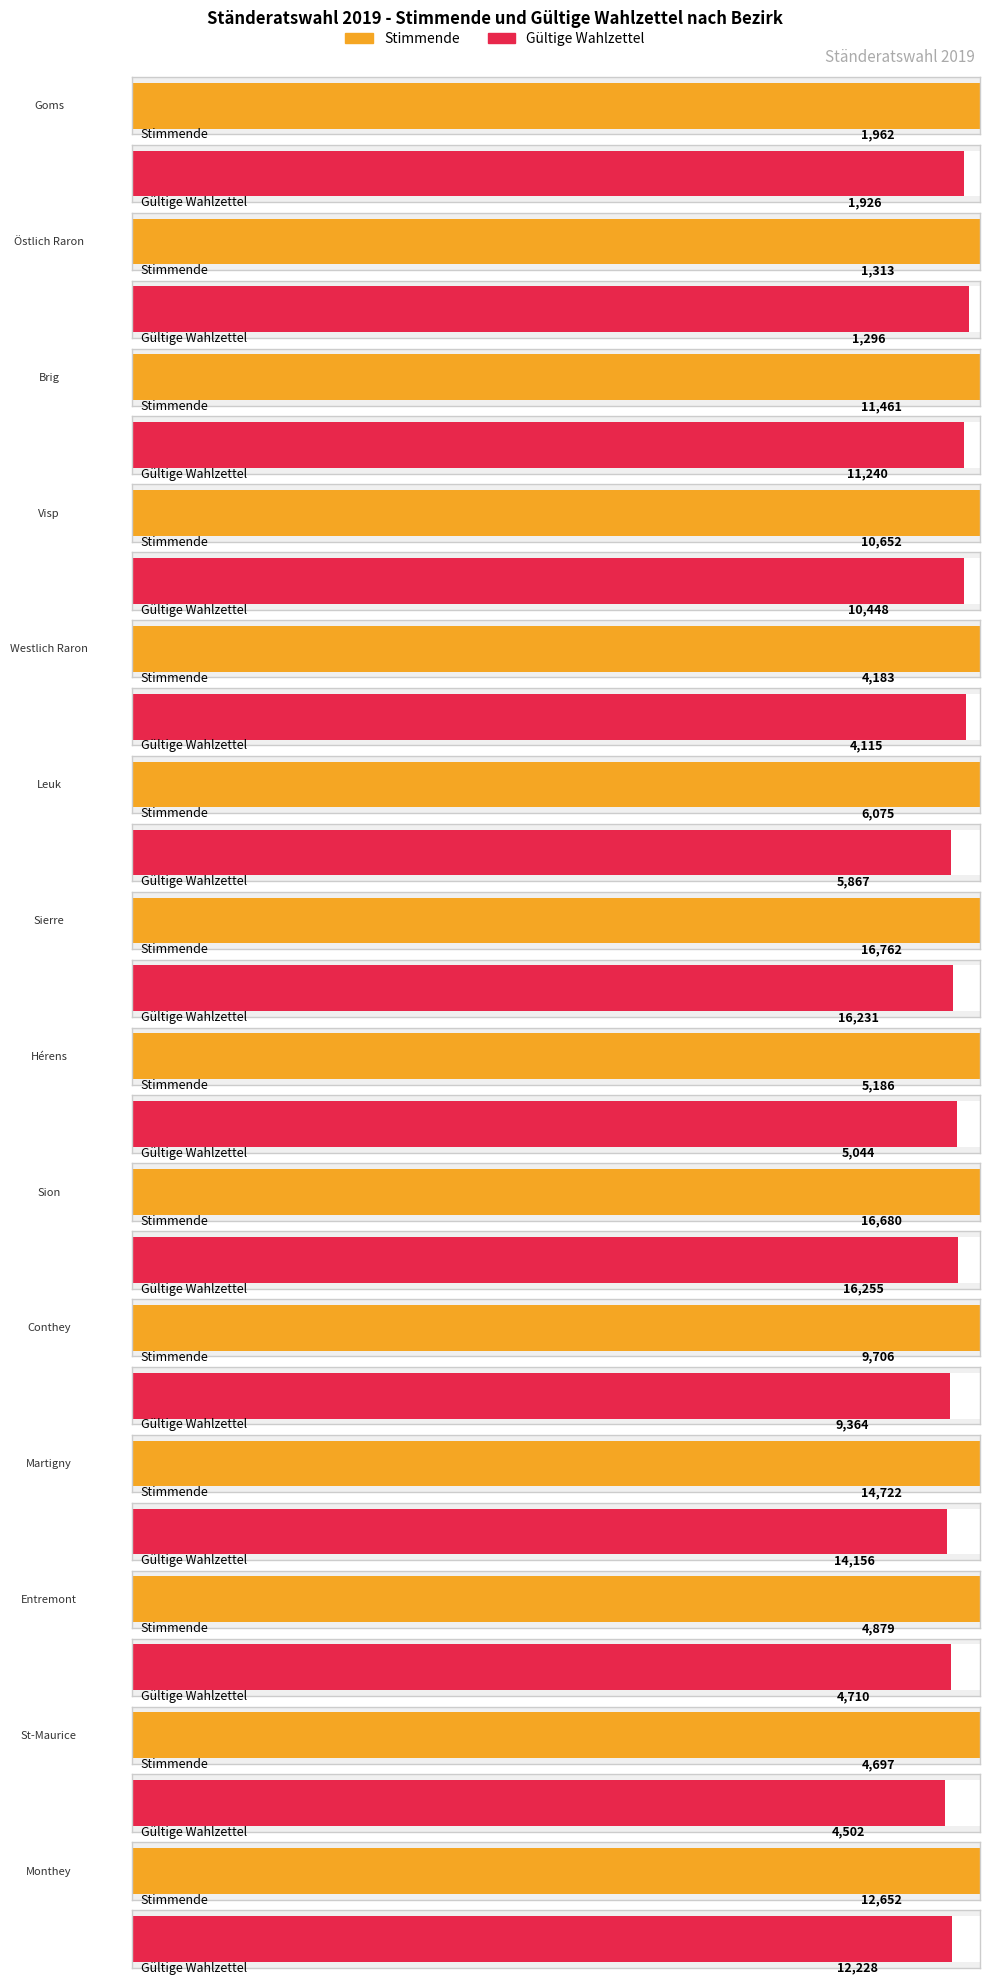

Reading left to right, extract all data points from this chart.

Stimmende: 1962	1313	11461	10652	4183	6075	16762	5186	16680	9706	14722	4879	4697	12652
Gültige Wahlzettel: 1926	1296	11240	10448	4115	5867	16231	5044	16255	9364	14156	4710	4502	12228